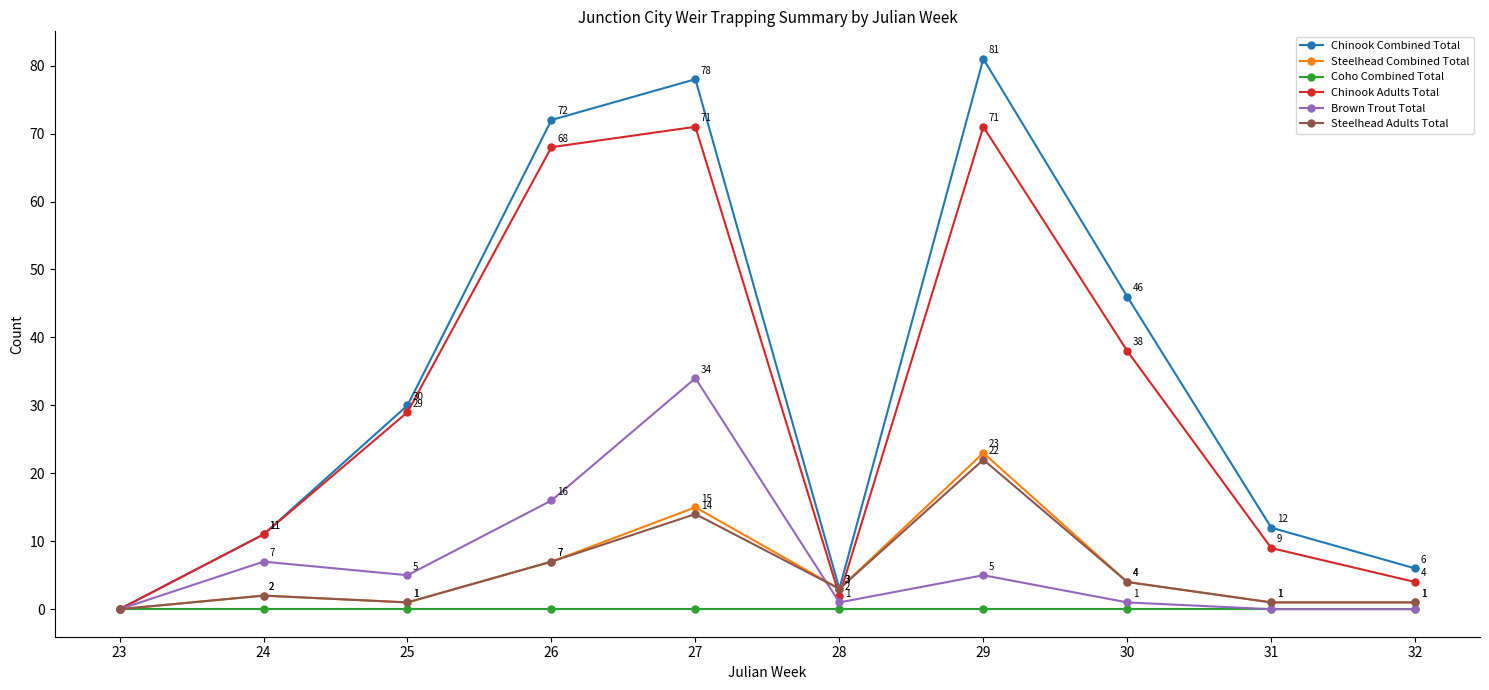

What is the maximum value for Brown Trout Total?

34